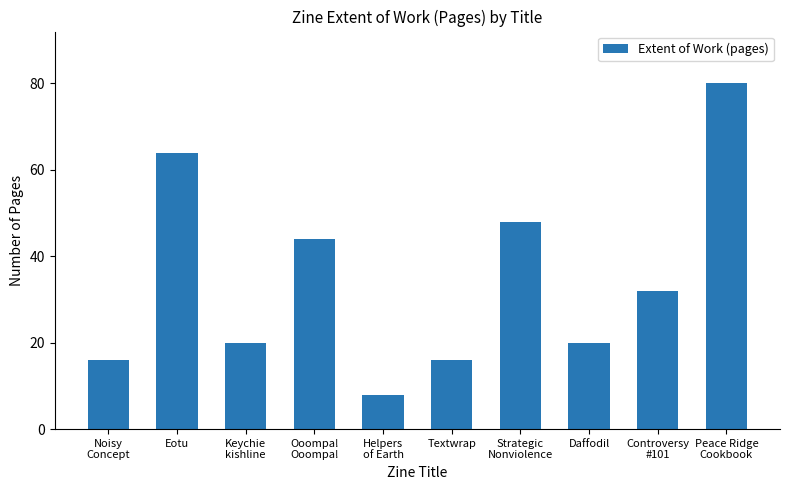

What is the value of the 4th bar from the left?

44